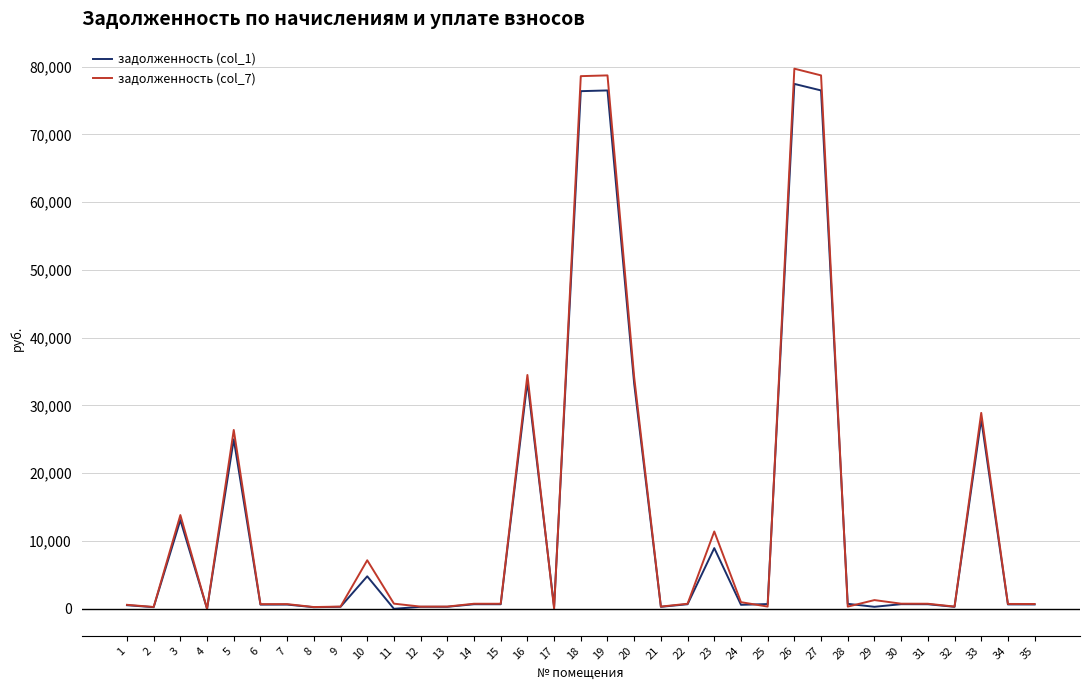

Is it true that задолженность (col_7) equals 1217.5 at 30?

False